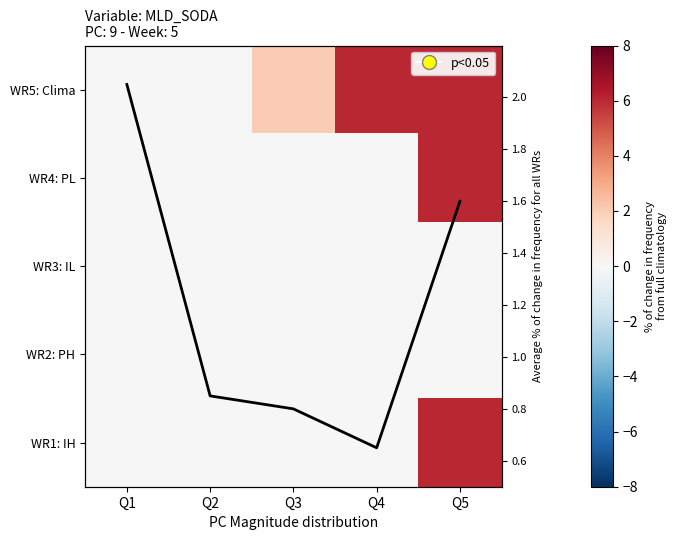

Is it true that line equals 0.2 at Q3?

False